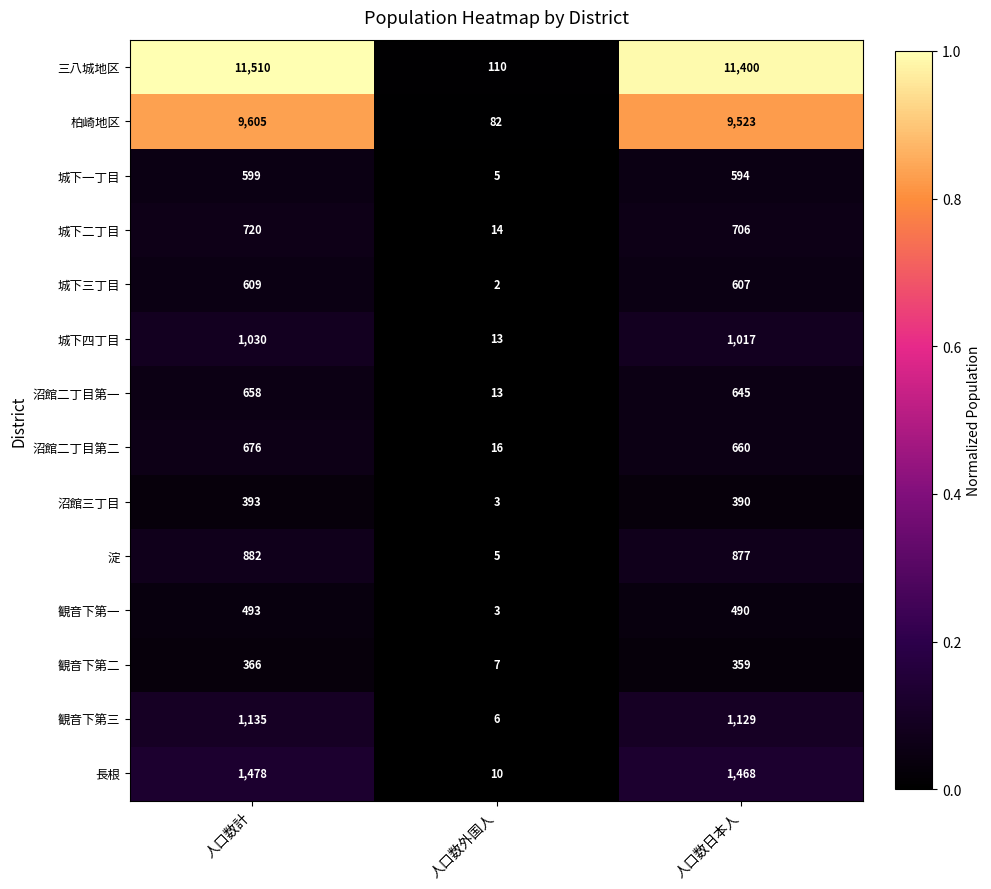

Which series has the largest total across all categories?

三八城地区